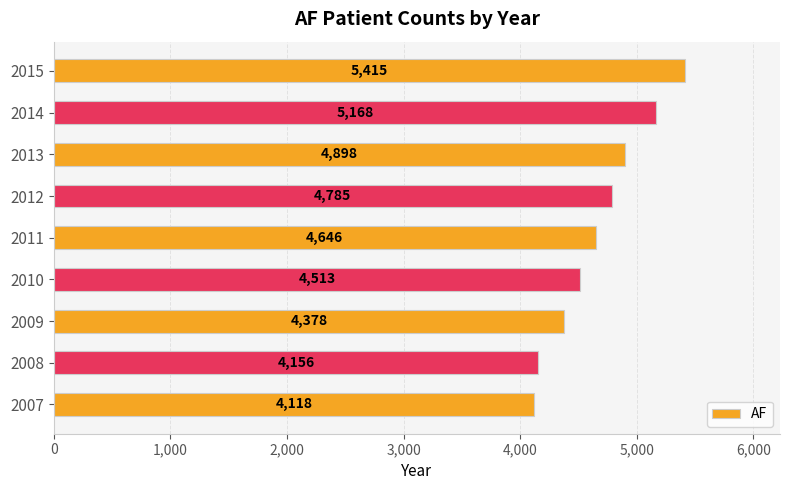

Rank the categories by value from lowest to highest.

2007, 2008, 2009, 2010, 2011, 2012, 2013, 2014, 2015